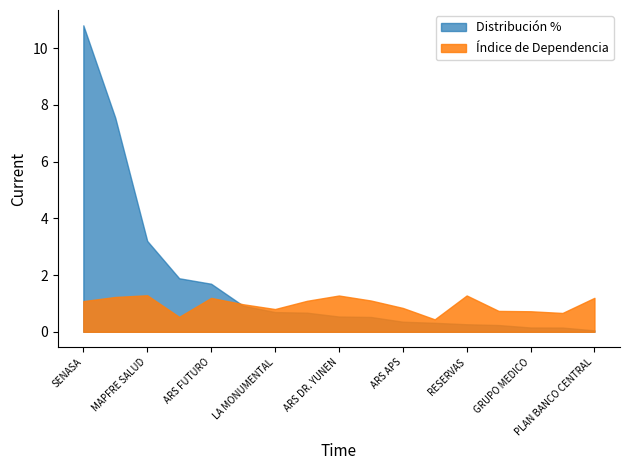

What is the total value across all series at AMOR Y PAZ?

0.7